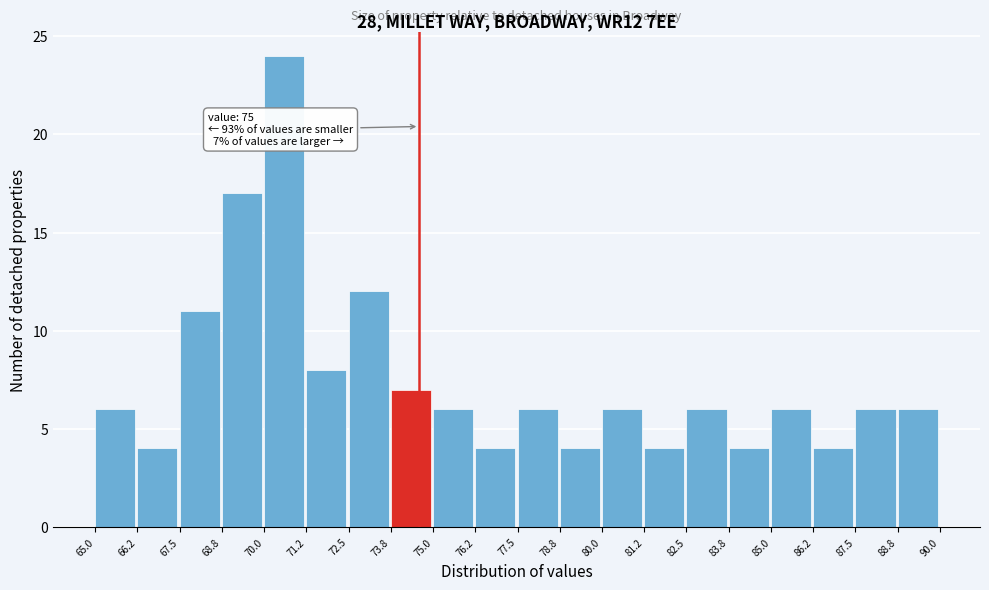

Which range on the x-axis has the tallest bar?

70.0 to 71.2